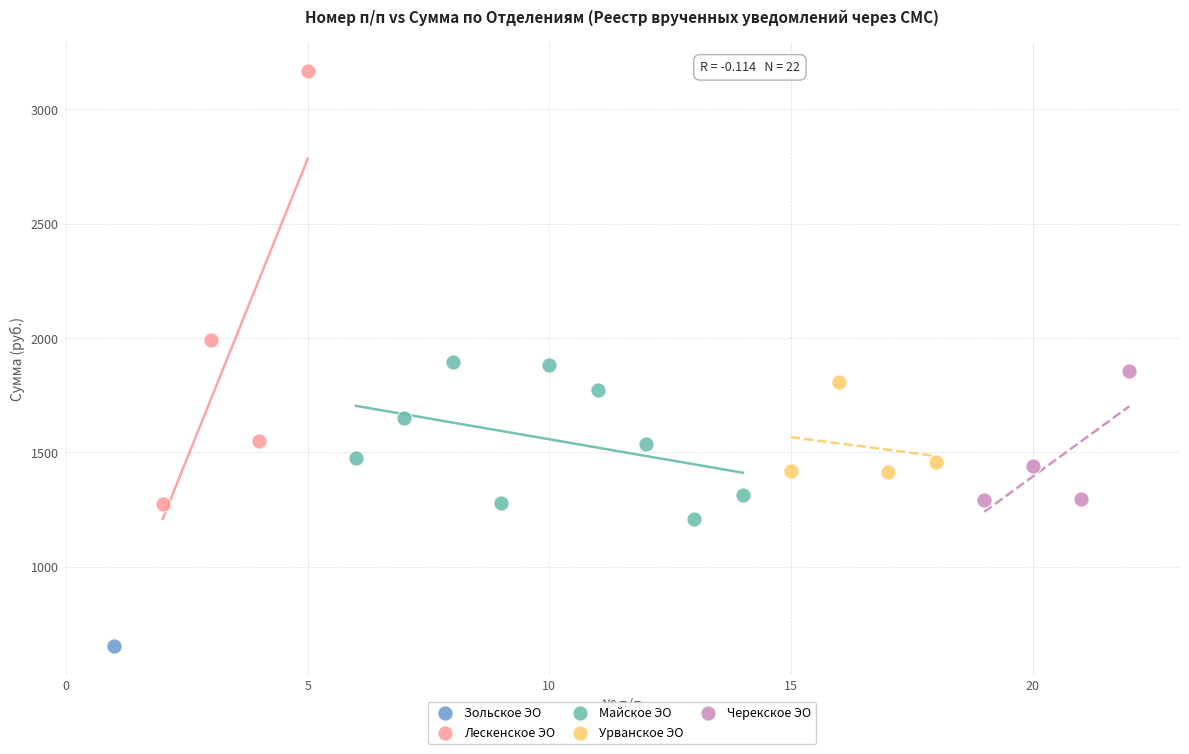

Which series contains the highest Y value?

Лескенское ЭО